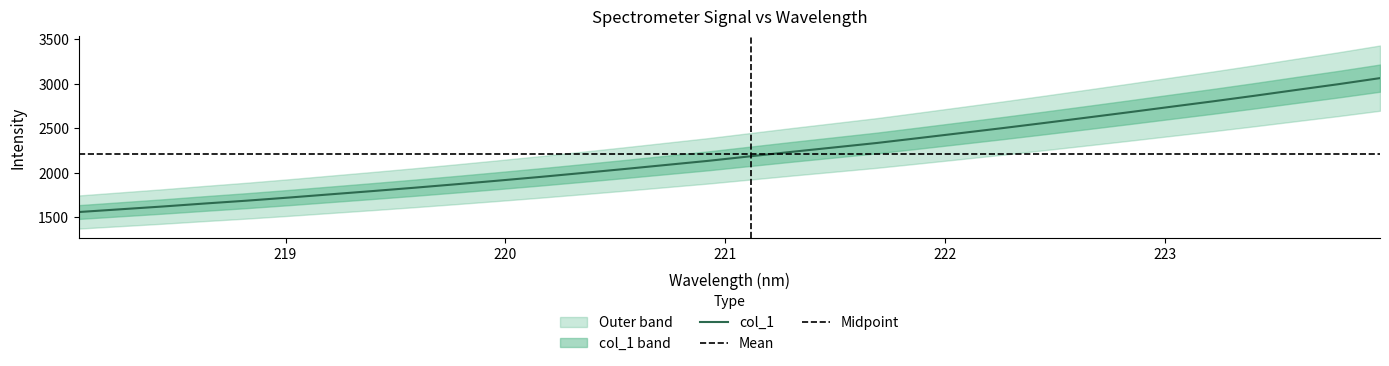

Approximately how many times larger is the value at 218.2508 compared to 221.8812?

0.7